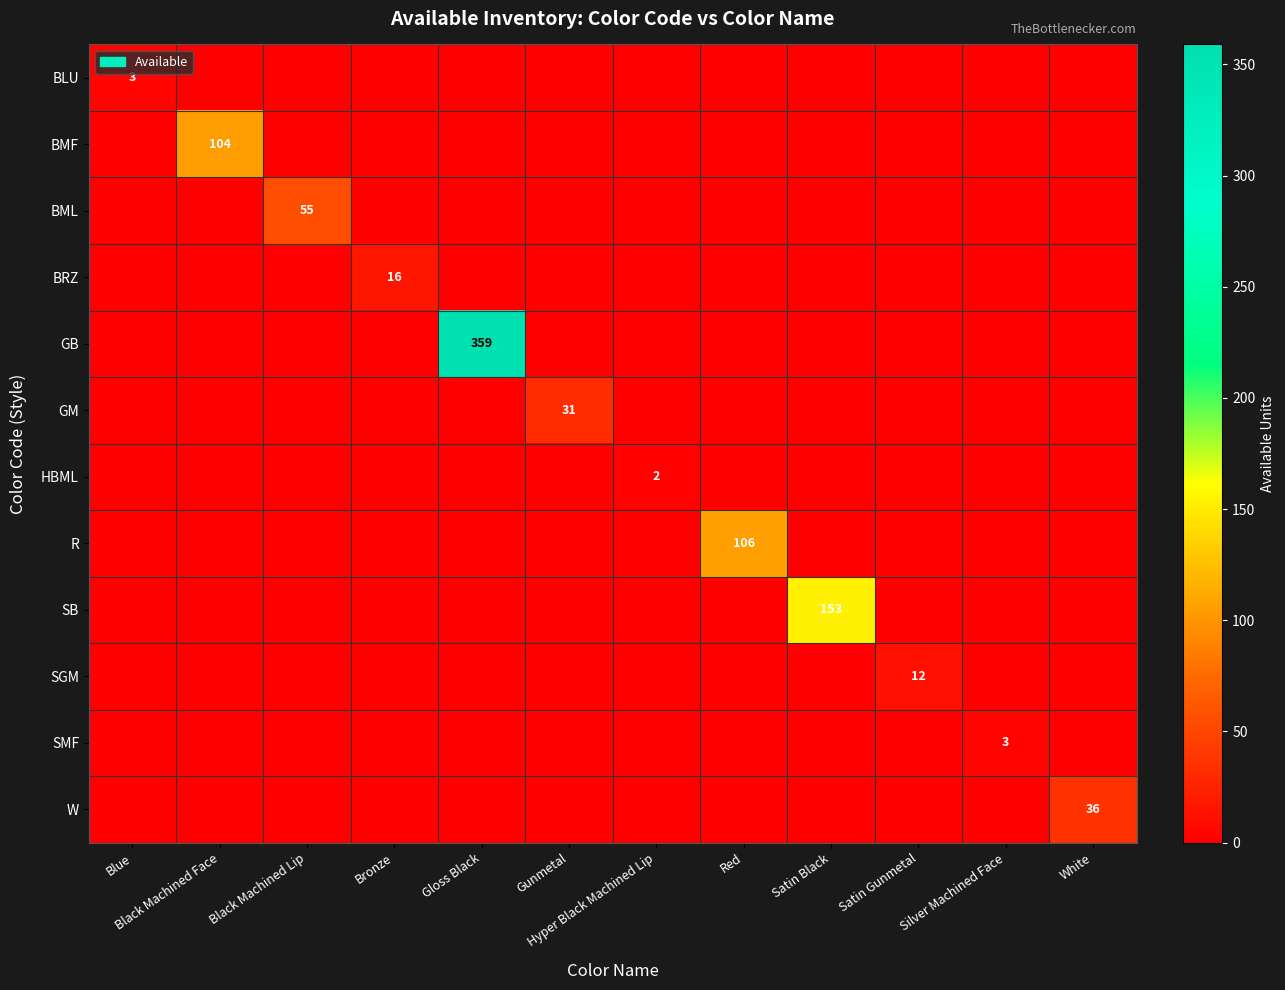

The value of SMF at Gloss Black is 0. True or false?

True